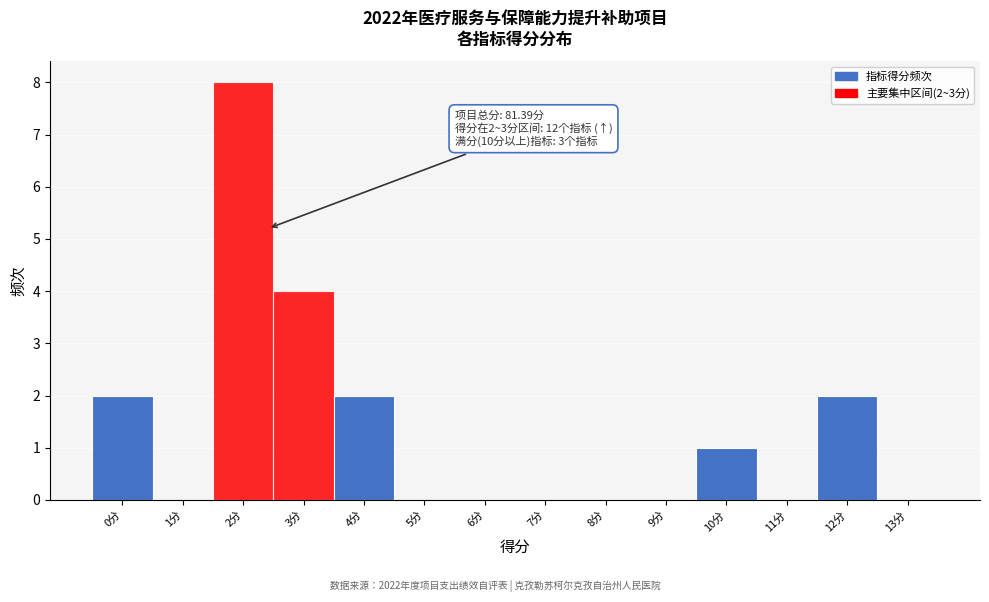

Which range on the x-axis has the tallest bar?

1.5 to 2.5